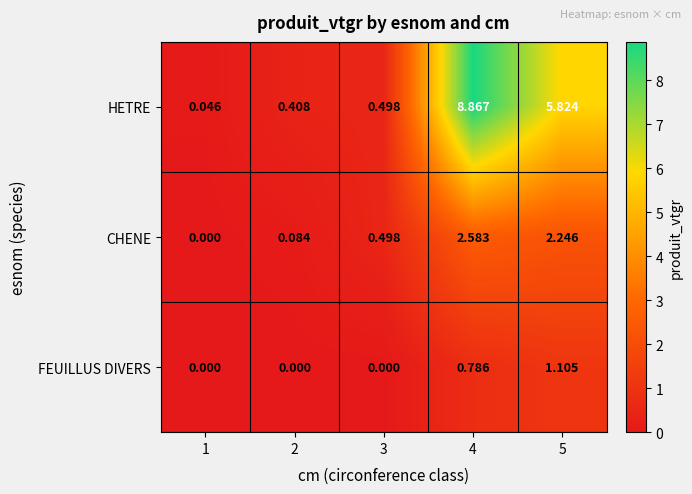

Between 2 and 3, which series saw the biggest shift?

CHENE